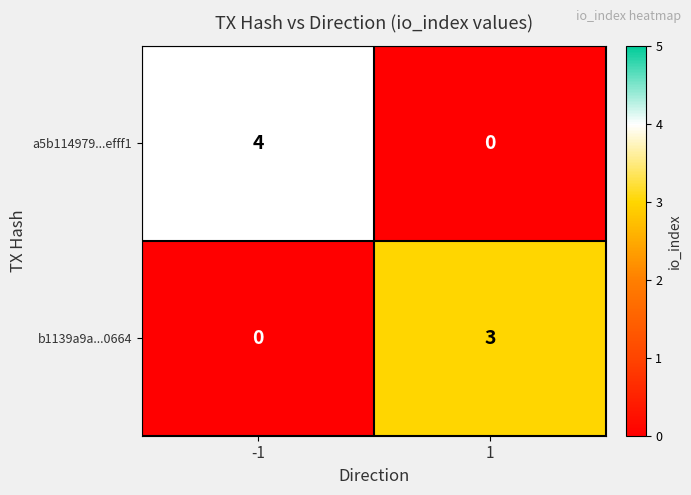

What is the spread (max minus min) of values at -1?

4